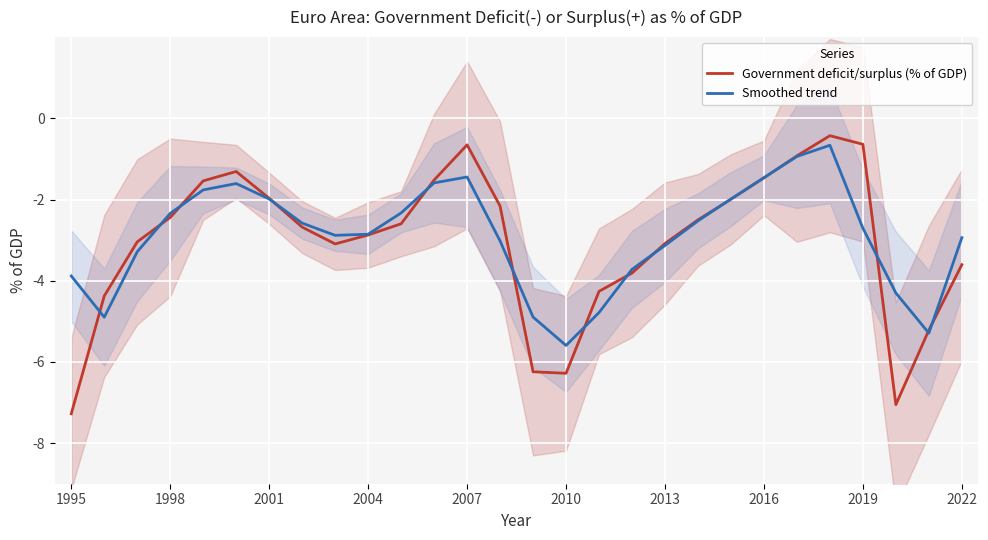

The Smoothed trend series shows -2.9 at 2022. True or false?

True